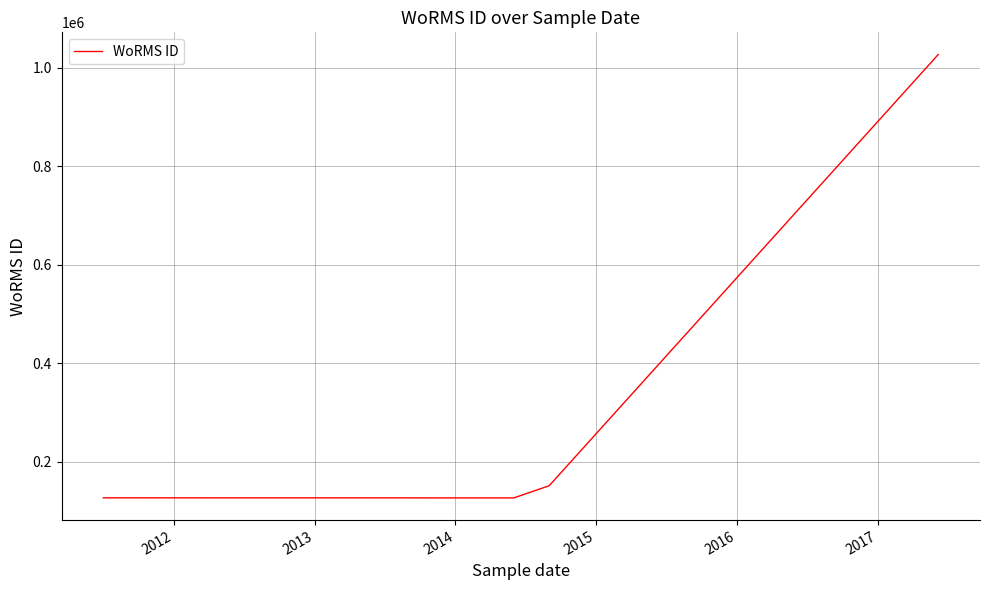

True or false: there are more than 1 points higher than both neighbors.

False